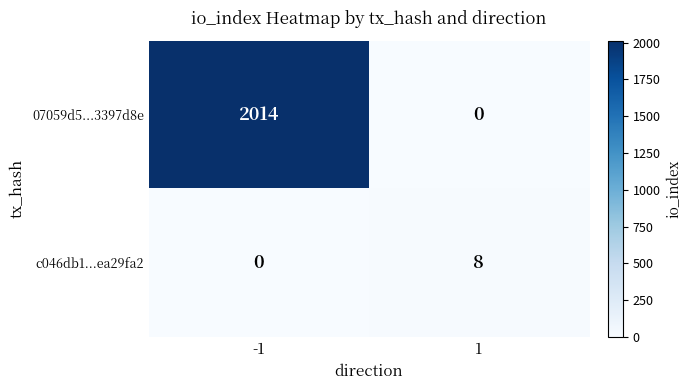

Is it true that 07059d5...3397d8e equals 2014 at -1?

True